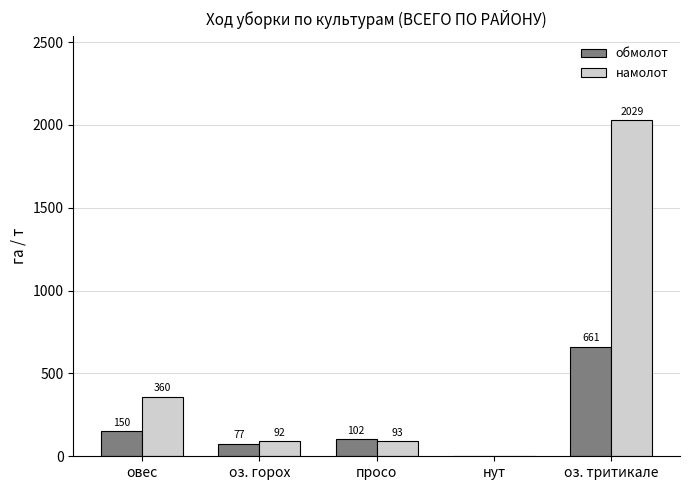

Which series has the largest total across all categories?

намолот